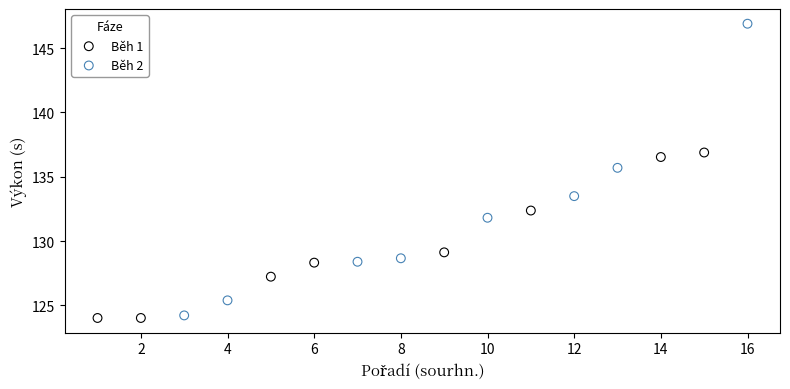

Which series reaches the maximum Y coordinate?

Běh 2